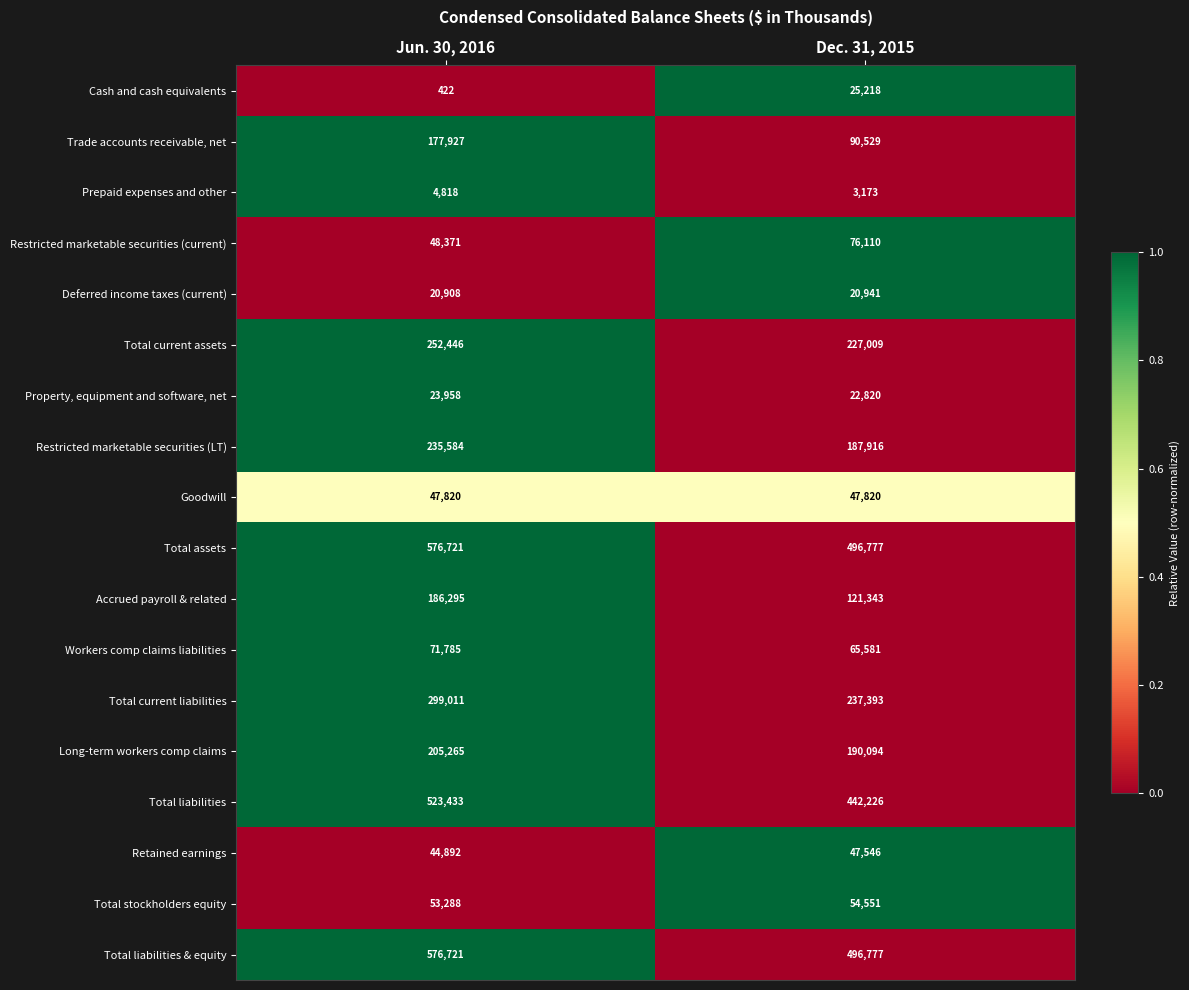

Rank the categories by Property, equipment and software, net value from lowest to highest.

Dec. 31, 2015, Jun. 30, 2016